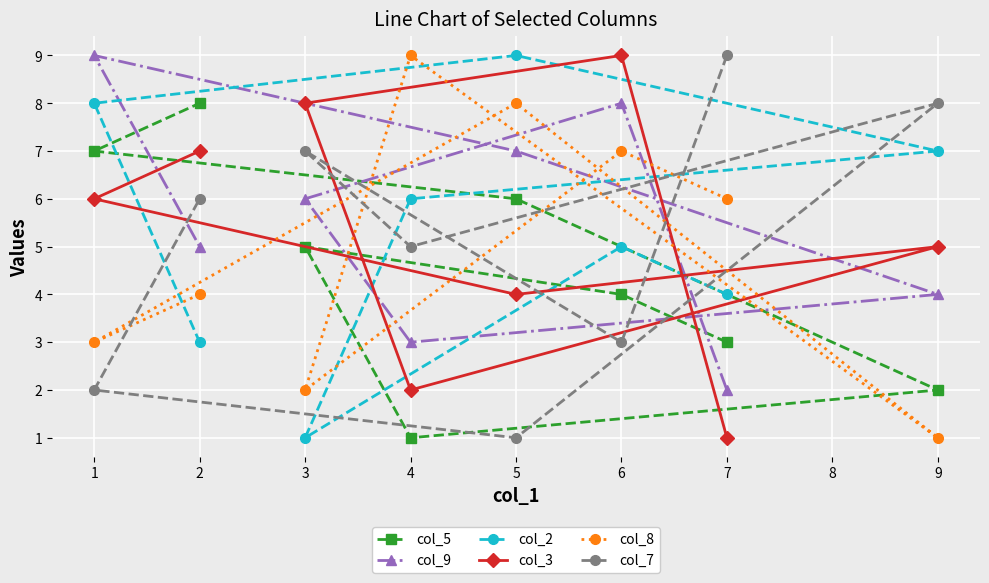

Reading left to right, what are all the values shown in this chart?

col_5: 3	4	5	1	2	6	7	8
col_9: 2	8	6	3	4	7	9	5
col_2: 4	5	1	6	7	9	8	3
col_3: 1	9	8	2	5	4	6	7
col_8: 6	7	2	9	1	8	3	4
col_7: 9	3	7	5	8	1	2	6